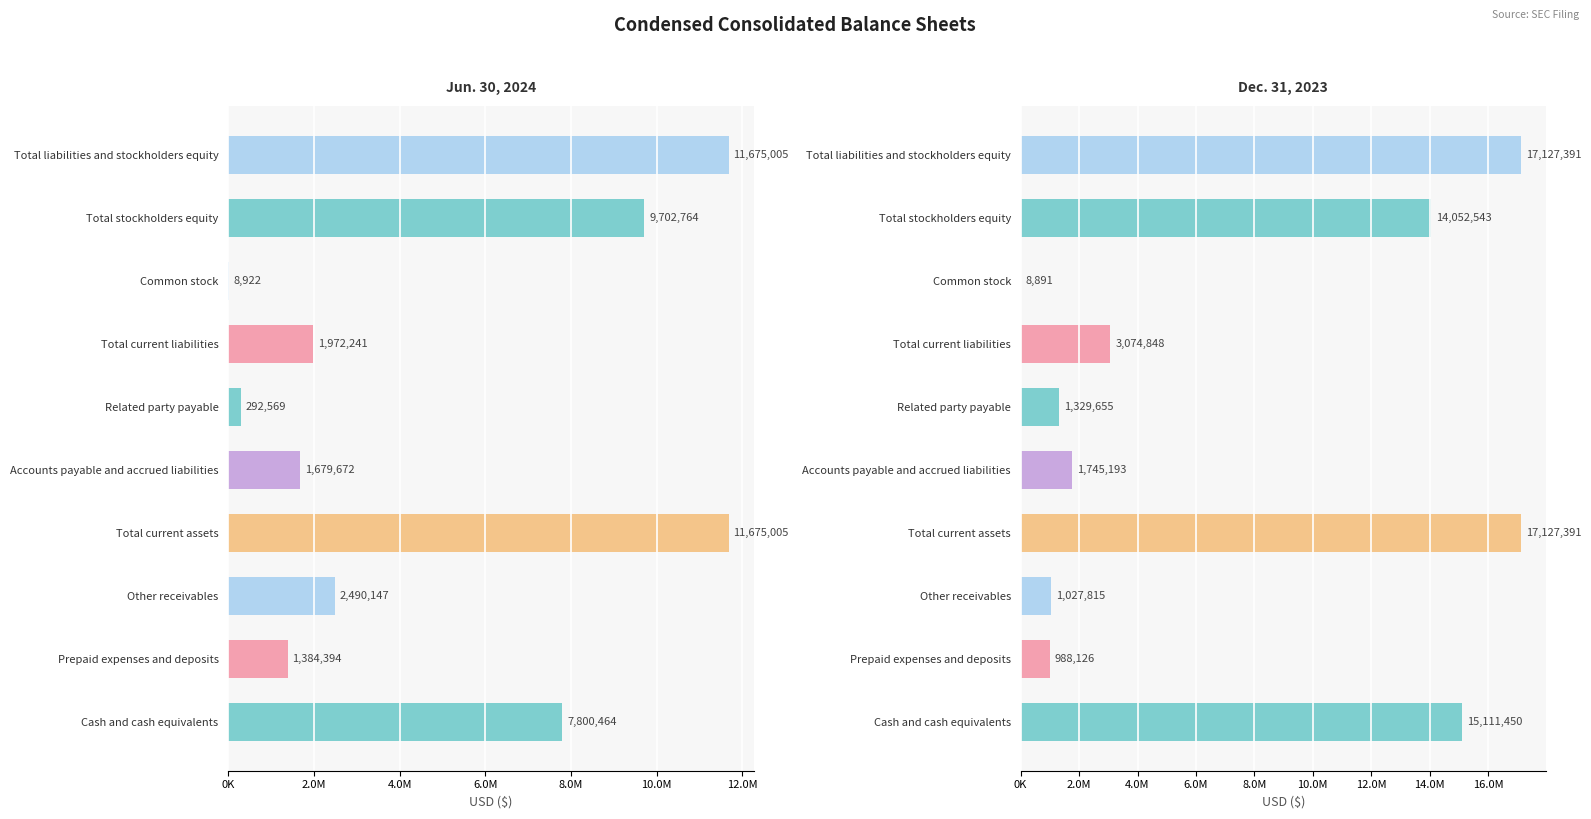

Which series has the widest spread of values?

Dec. 31, 2023